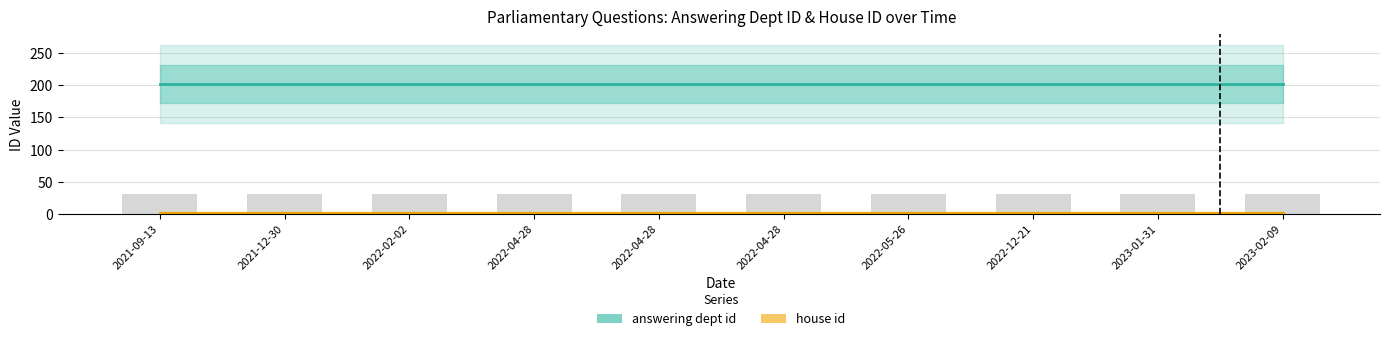

Which series changed the most between 2022-02-02 and 2022-04-28?

answering dept id